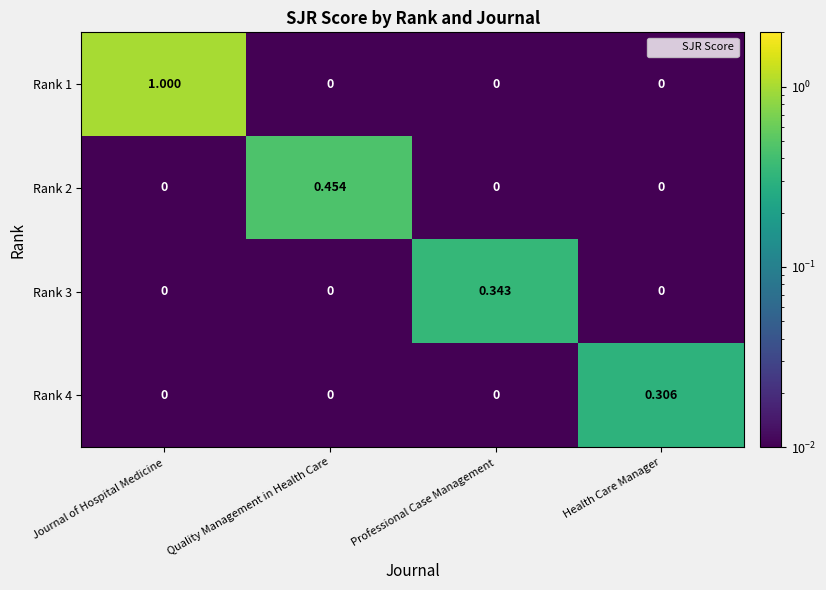

At which category is the sum across all series the highest?

Journal of Hospital Medicine